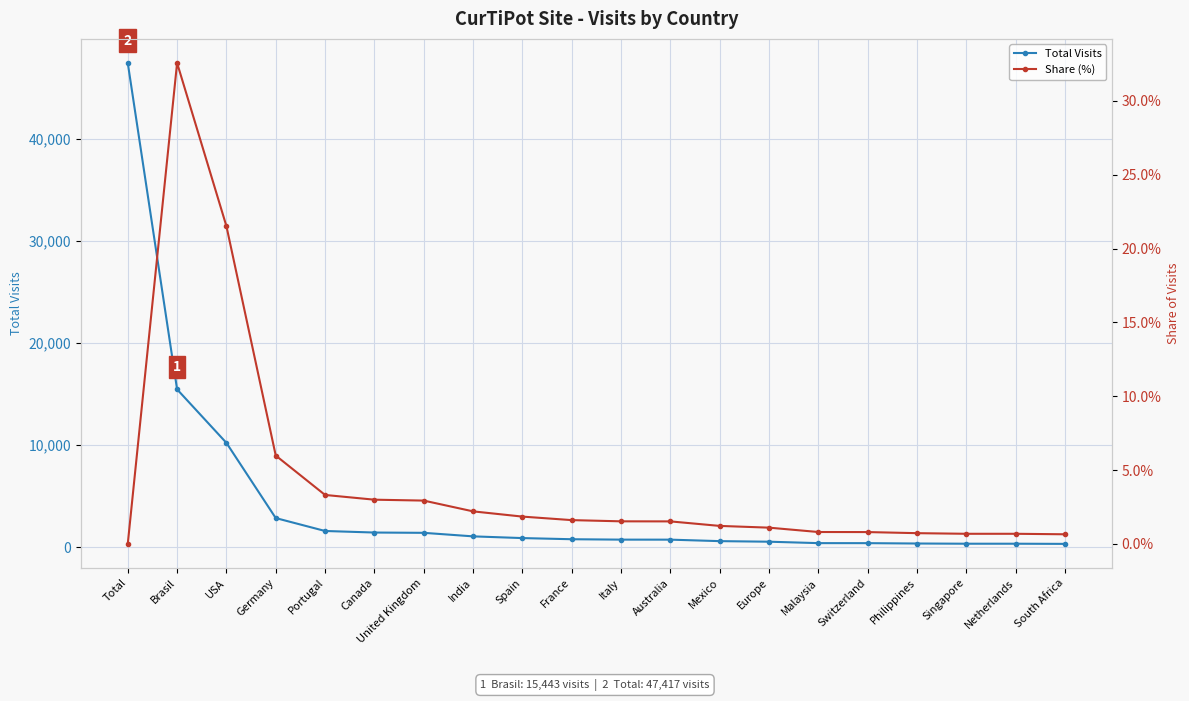

True or false: Share (%) and Total Visits cross at least once.

False